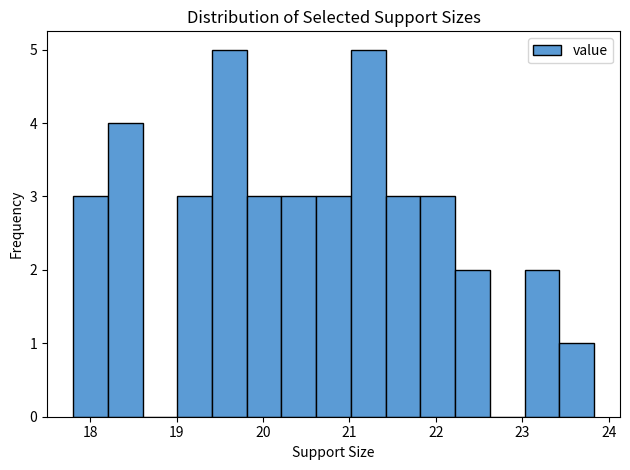

Reading left to right, list every bar in this chart as the range it spans on the x-axis followed by its height. Neither the bar edges nor the heights are printed on the chart, so give them approximately, as read against the axes.

17.8 to 18.2: 3
18.2 to 18.6: 4
18.6 to 19.0: 0
19.0 to 19.4: 3
19.4 to 19.8: 5
19.8 to 20.2: 3
20.2 to 20.6: 3
20.6 to 21.0: 3
21.0 to 21.4: 5
21.4 to 21.8: 3
21.8 to 22.2: 3
22.2 to 22.6: 2
22.6 to 23.0: 0
23.0 to 23.4: 2
23.4 to 23.8: 1